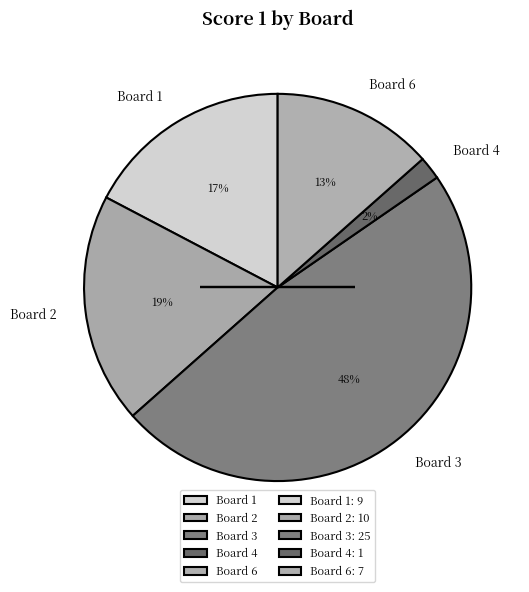

Rank the categories by value from lowest to highest.

Board 4, Board 6, Board 1, Board 2, Board 3